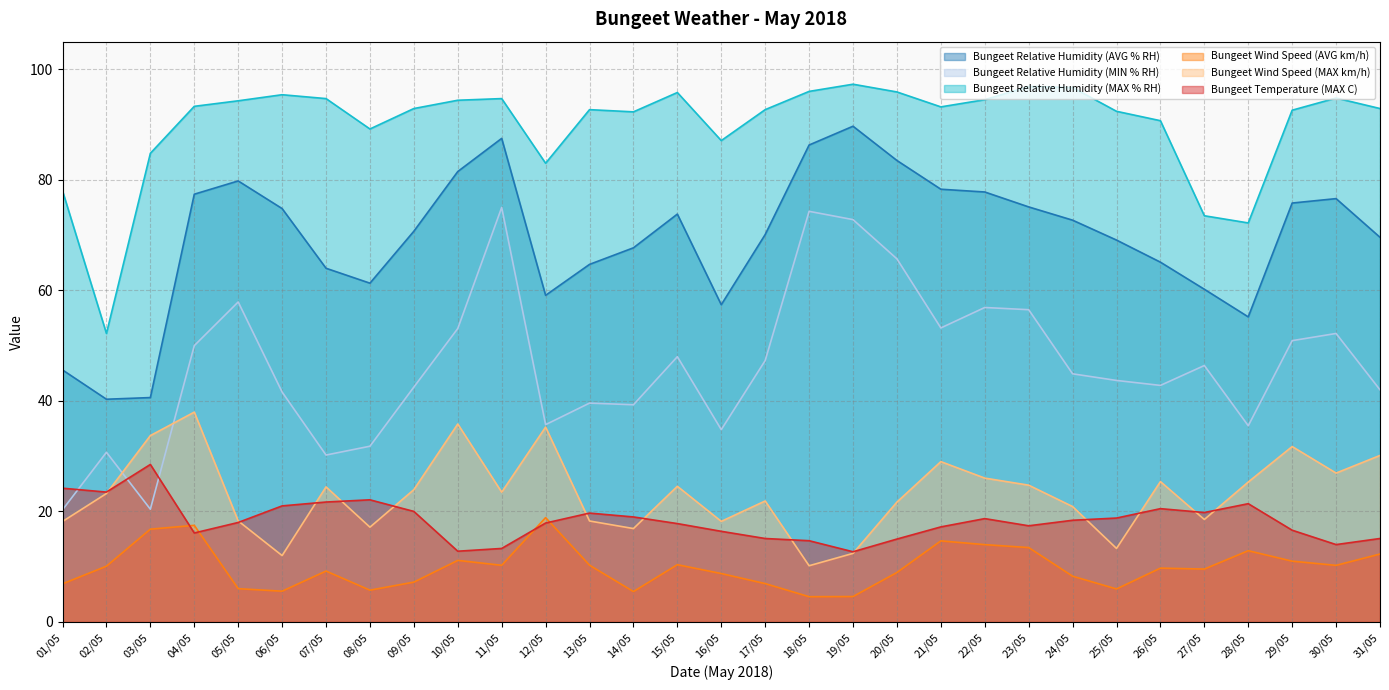

Reading left to right, transcribe all the data shown in this chart.

Bungeet Relative Humidity (AVG % RH): 01/05=45.6	02/05=40.3	03/05=40.6	04/05=77.4	05/05=79.8	06/05=74.8	07/05=64.0	08/05=61.3	09/05=70.7	10/05=81.5	11/05=87.5	12/05=59.1	13/05=64.7	14/05=67.7	15/05=73.8	16/05=57.4	17/05=70.1	18/05=86.3	19/05=89.7	20/05=83.5	21/05=78.3	22/05=77.8	23/05=75.1	24/05=72.7	25/05=69.1	26/05=65.1	27/05=60.2	28/05=55.2	29/05=75.8	30/05=76.6	31/05=69.6
Bungeet Relative Humidity (MIN % RH): 01/05=20.3	02/05=30.7	03/05=20.4	04/05=50.0	05/05=57.9	06/05=41.6	07/05=30.2	08/05=31.8	09/05=42.5	10/05=53.1	11/05=75.0	12/05=35.7	13/05=39.6	14/05=39.3	15/05=48.0	16/05=34.8	17/05=47.3	18/05=74.3	19/05=72.8	20/05=65.7	21/05=53.2	22/05=56.9	23/05=56.5	24/05=44.9	25/05=43.7	26/05=42.8	27/05=46.4	28/05=35.5	29/05=50.9	30/05=52.2	31/05=42.0
Bungeet Relative Humidity (MAX % RH): 01/05=78.0	02/05=52.2	03/05=84.8	04/05=93.3	05/05=94.3	06/05=95.4	07/05=94.7	08/05=89.2	09/05=92.9	10/05=94.4	11/05=94.7	12/05=83.0	13/05=92.7	14/05=92.3	15/05=95.8	16/05=87.1	17/05=92.7	18/05=96.0	19/05=97.3	20/05=95.9	21/05=93.2	22/05=94.5	23/05=96.9	24/05=96.7	25/05=92.4	26/05=90.7	27/05=73.5	28/05=72.2	29/05=92.6	30/05=94.8	31/05=92.9
Bungeet Wind Speed (AVG km/h): 01/05=6.9	02/05=10.1	03/05=16.8	04/05=17.5	05/05=6.0	06/05=5.6	07/05=9.2	08/05=5.8	09/05=7.2	10/05=11.1	11/05=10.2	12/05=18.9	13/05=10.3	14/05=5.5	15/05=10.4	16/05=8.8	17/05=6.9	18/05=4.6	19/05=4.6	20/05=8.9	21/05=14.7	22/05=14.0	23/05=13.5	24/05=8.3	25/05=6.0	26/05=9.7	27/05=9.6	28/05=12.9	29/05=11.0	30/05=10.2	31/05=12.3
Bungeet Wind Speed (MAX km/h): 01/05=18.2	02/05=23.2	03/05=33.7	04/05=38.0	05/05=18.3	06/05=12.0	07/05=24.4	08/05=17.1	09/05=23.9	10/05=35.8	11/05=23.5	12/05=35.3	13/05=18.3	14/05=16.9	15/05=24.6	16/05=18.2	17/05=21.9	18/05=10.2	19/05=12.4	20/05=21.7	21/05=29.0	22/05=26.0	23/05=24.8	24/05=20.9	25/05=13.3	26/05=25.4	27/05=18.5	28/05=25.3	29/05=31.7	30/05=26.9	31/05=30.1
Bungeet Temperature (MAX C): 01/05=24.2	02/05=23.5	03/05=28.5	04/05=16.1	05/05=18.0	06/05=21.0	07/05=21.7	08/05=22.1	09/05=20.0	10/05=12.8	11/05=13.3	12/05=17.9	13/05=19.7	14/05=19.0	15/05=17.8	16/05=16.4	17/05=15.1	18/05=14.7	19/05=12.7	20/05=15.0	21/05=17.2	22/05=18.7	23/05=17.4	24/05=18.4	25/05=18.8	26/05=20.5	27/05=19.8	28/05=21.4	29/05=16.6	30/05=14.0	31/05=15.1